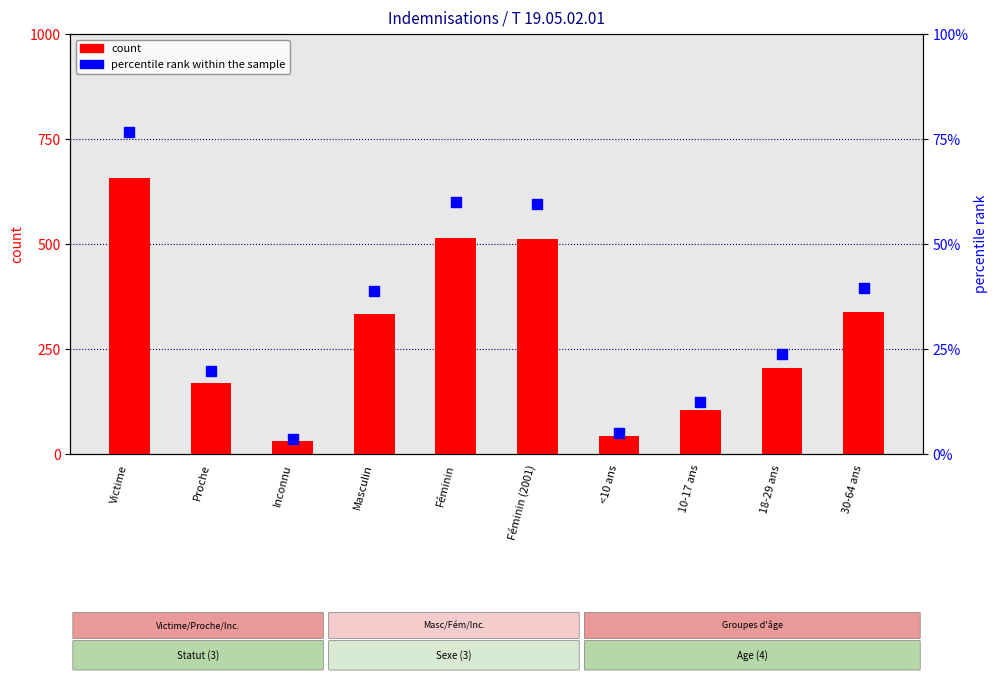

At which category is the sum across all series the highest?

Victime